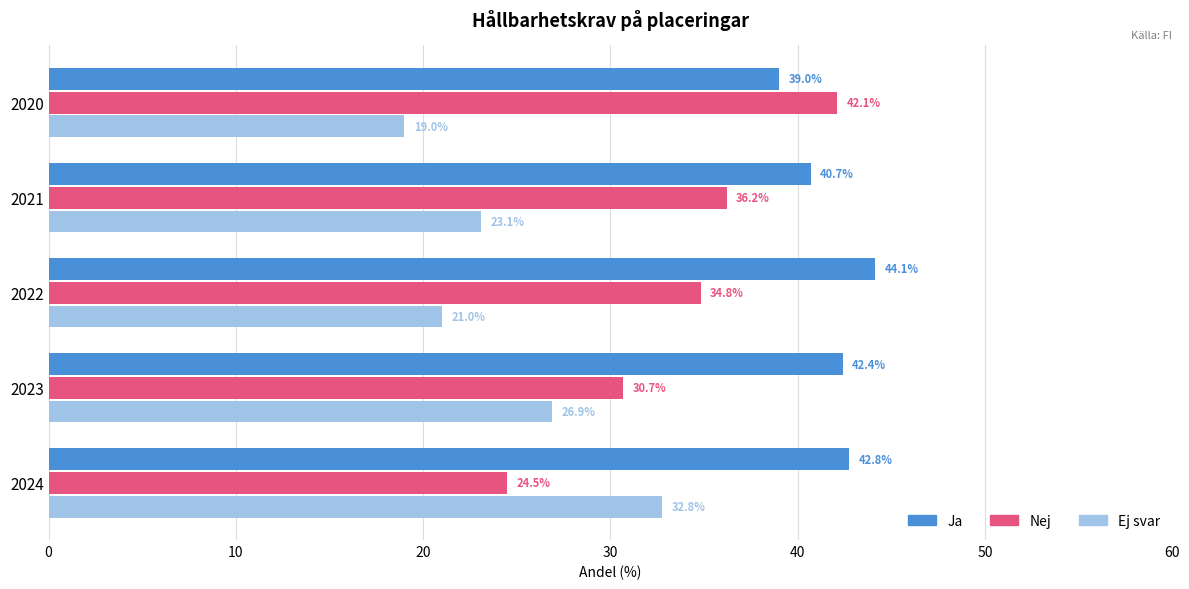

What is the sum of all Nej values?

168.3